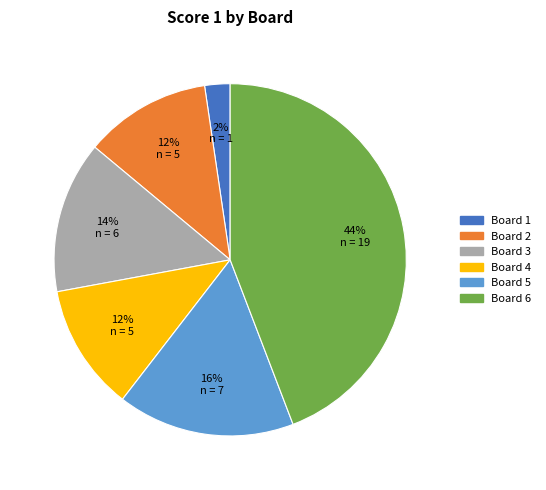

To the nearest percent, what is the average slice percentage?

17%